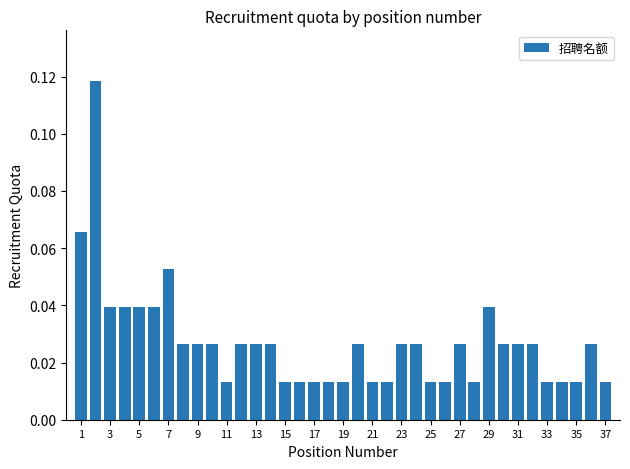

What is the sum of all values?

1.0